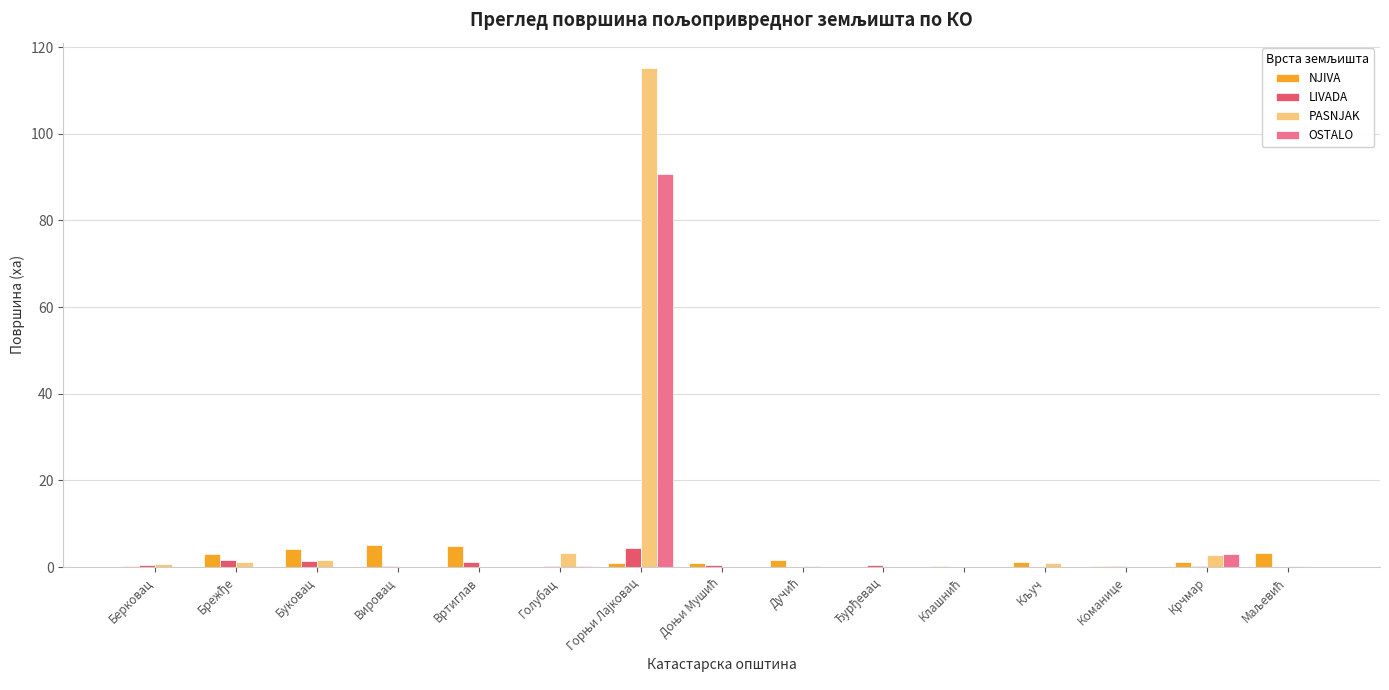

What value does the LIVADA series have at Вртиглав?

1.1